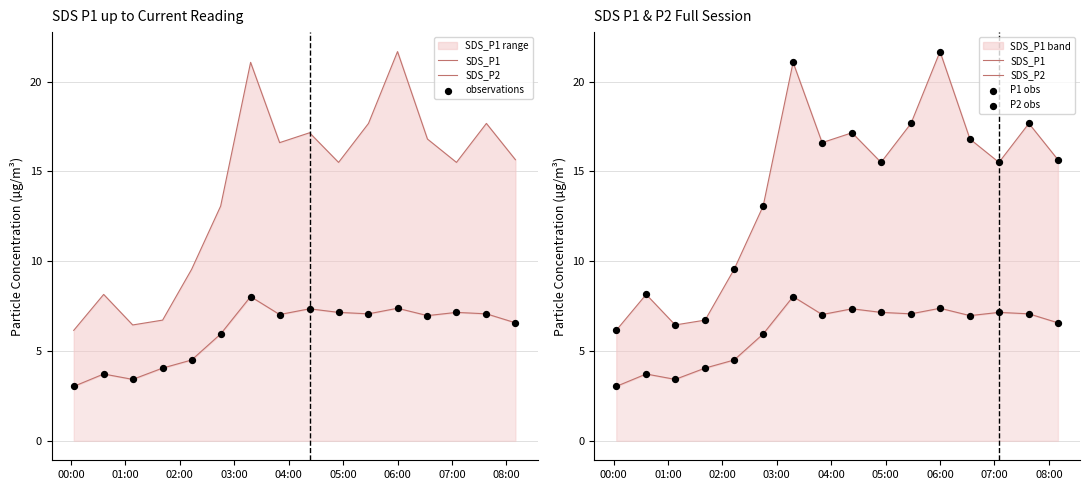

Which series has the largest total across all categories?

SDS_P1